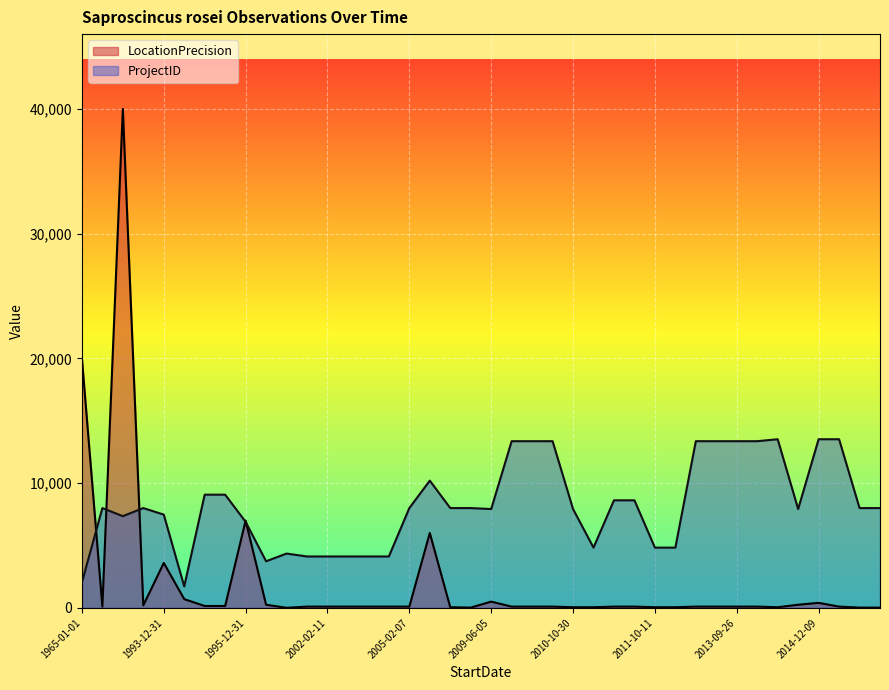

At which category does ProjectID reach its first local valley?

1980-01-01